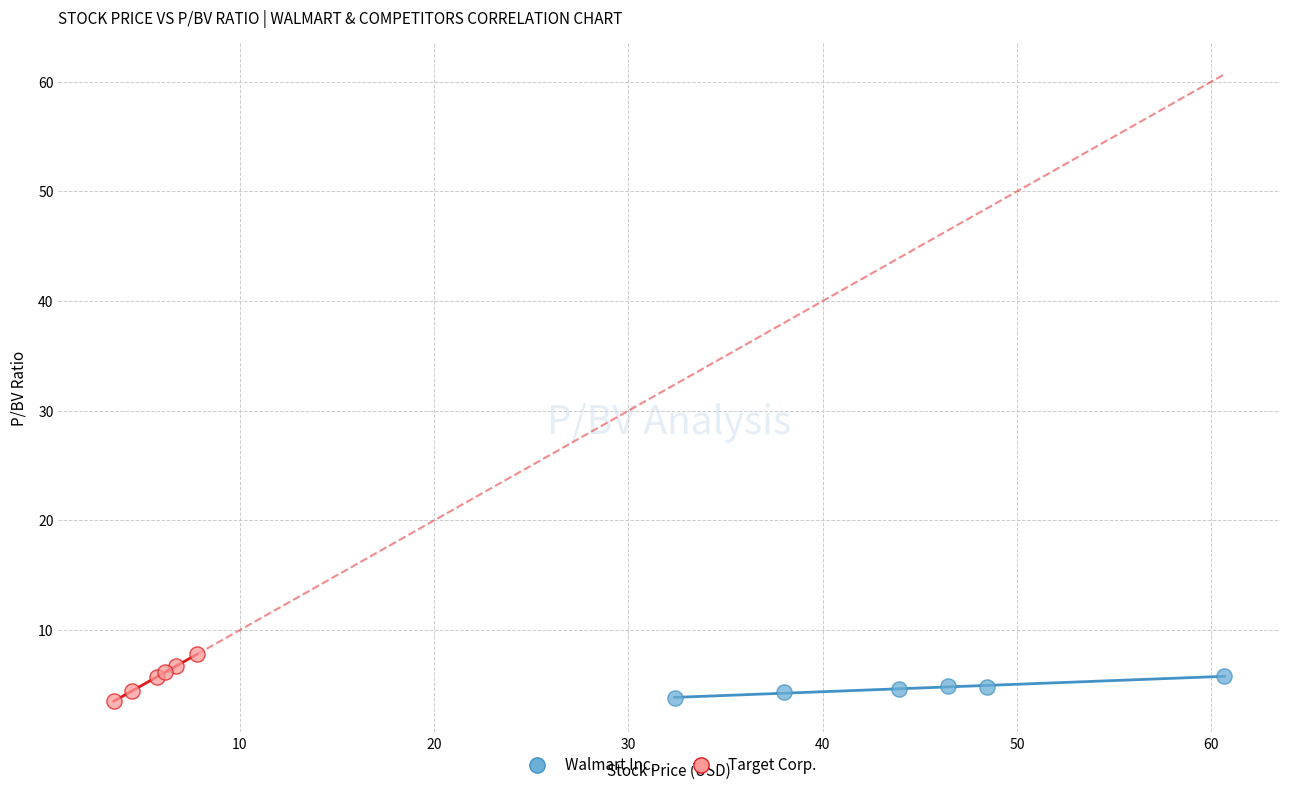

What are all the series names shown in the legend?

Walmart Inc., Target Corp.